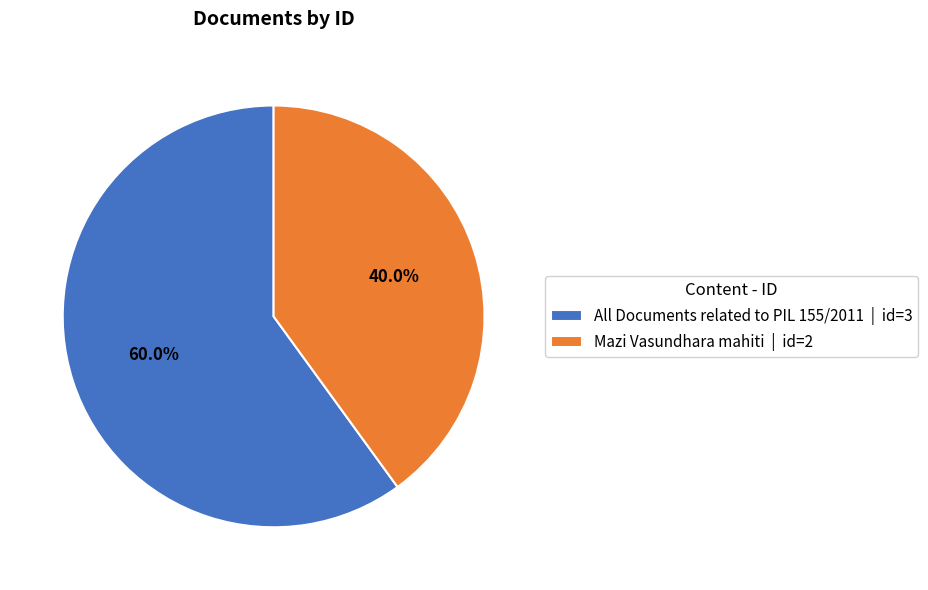

Which slice represents more than half of the pie?

All Documents related to PIL 155/2011